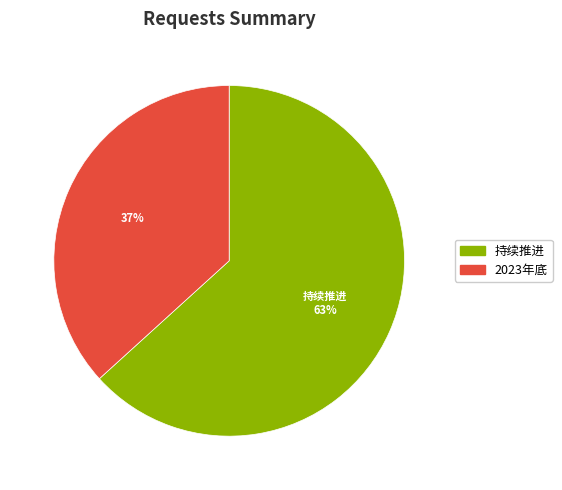

Do 2023年底 and 持续推进 together represent more than half of the pie?

Yes